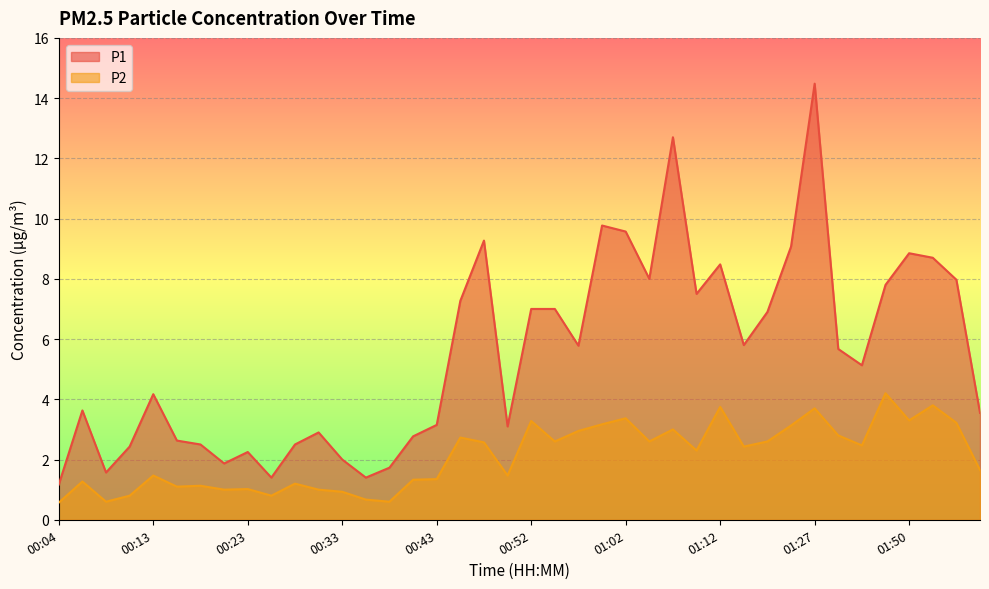

What is the label of the 30th point from the right?

00:28